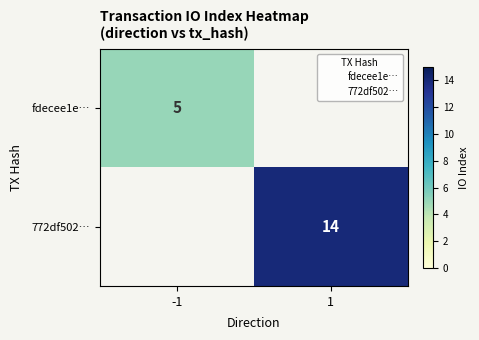

The value of 772df502… at 1 is 14. True or false?

True